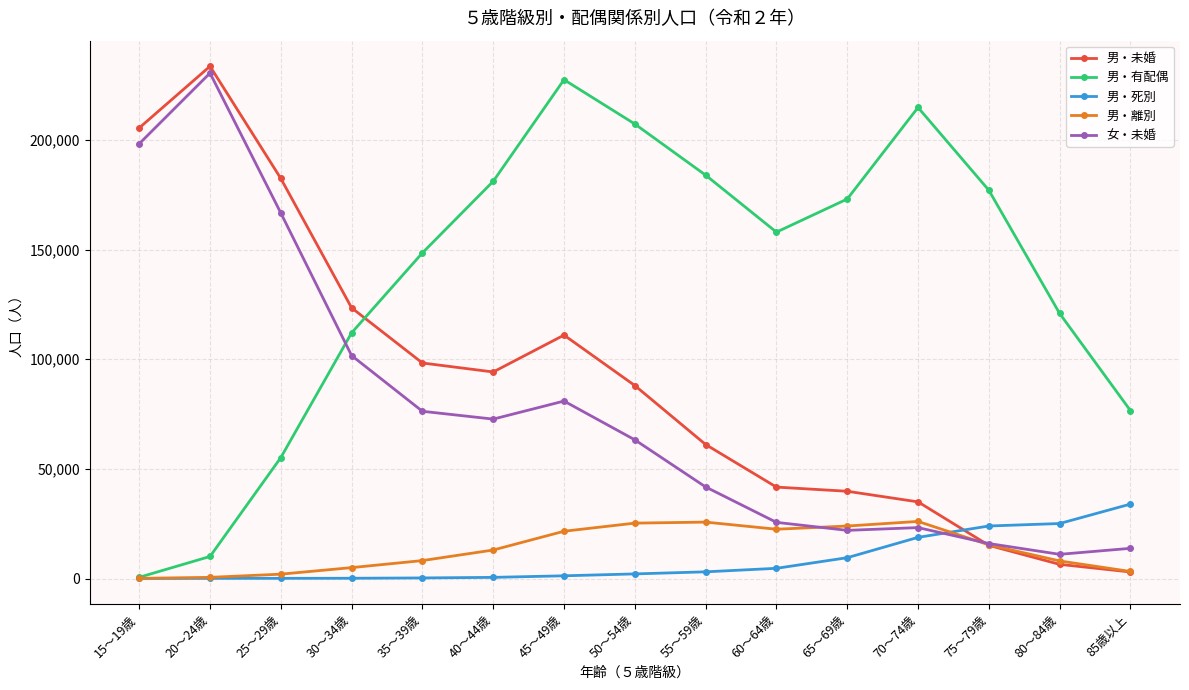

At which category does the chart reach its peak across all series?

20～24歳